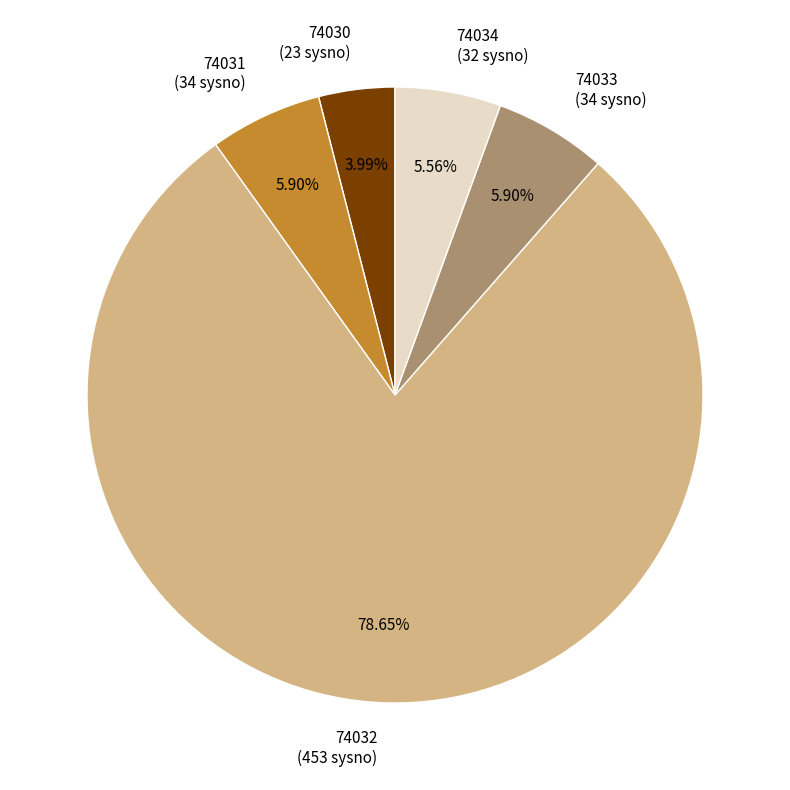

Count the number of slices in the pie.

5